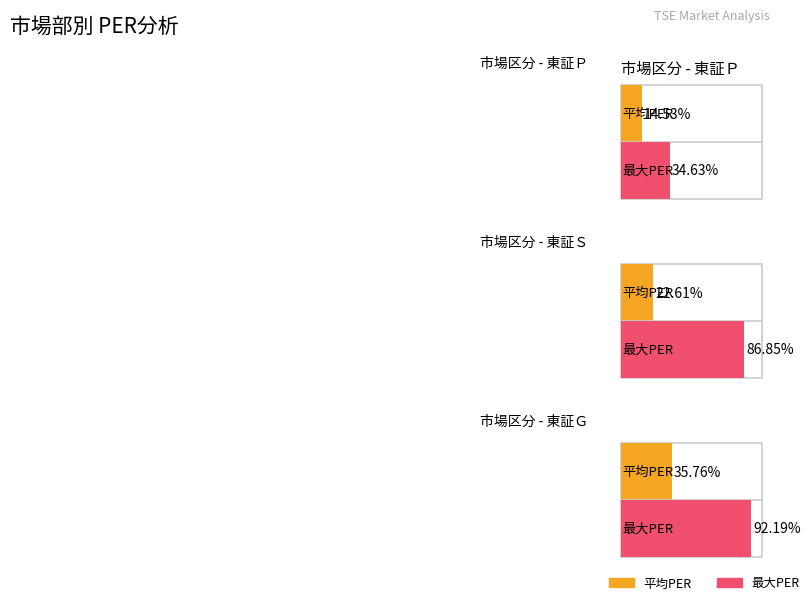

Reading right to left, list all the values displayed in this chart.

平均PER: 35.8	22.6	14.5
最大PER: 92.2	86.8	34.6